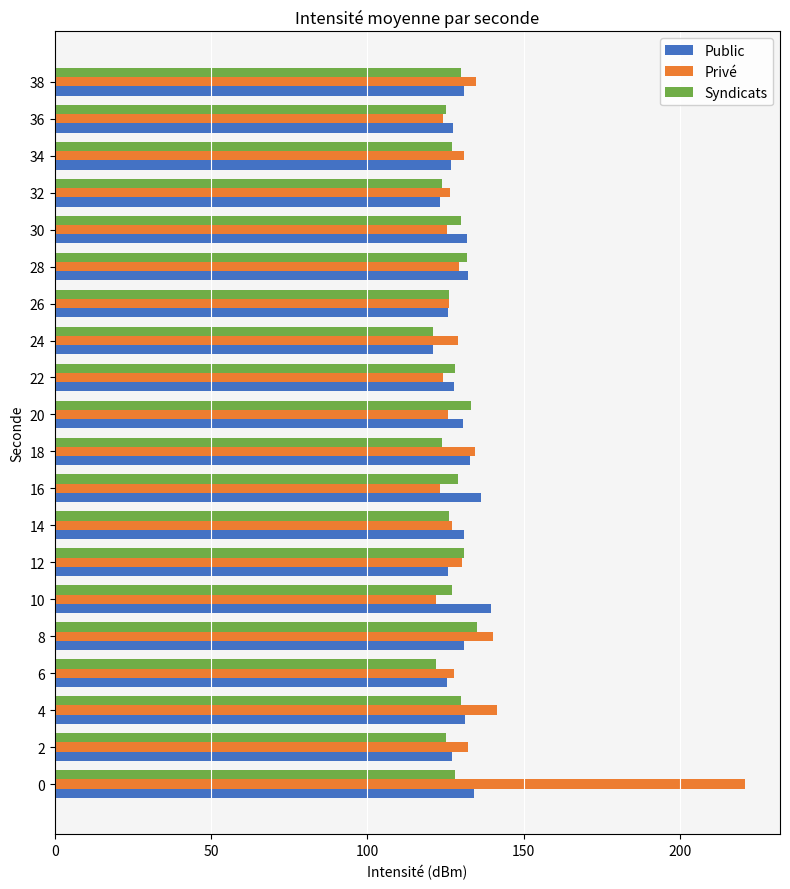

What is the lowest value of the Privé series?

121.9